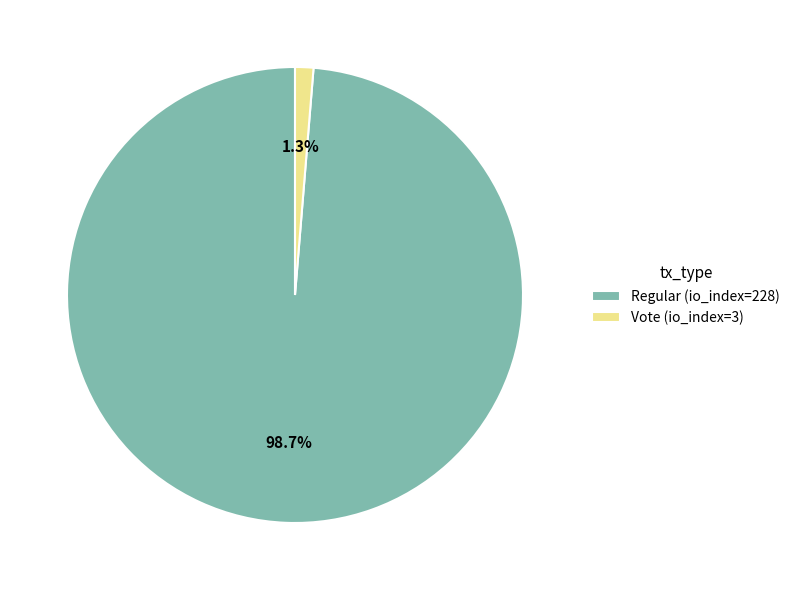

What percentage is the Vote (io_index=3) slice, to the nearest percent?

1%